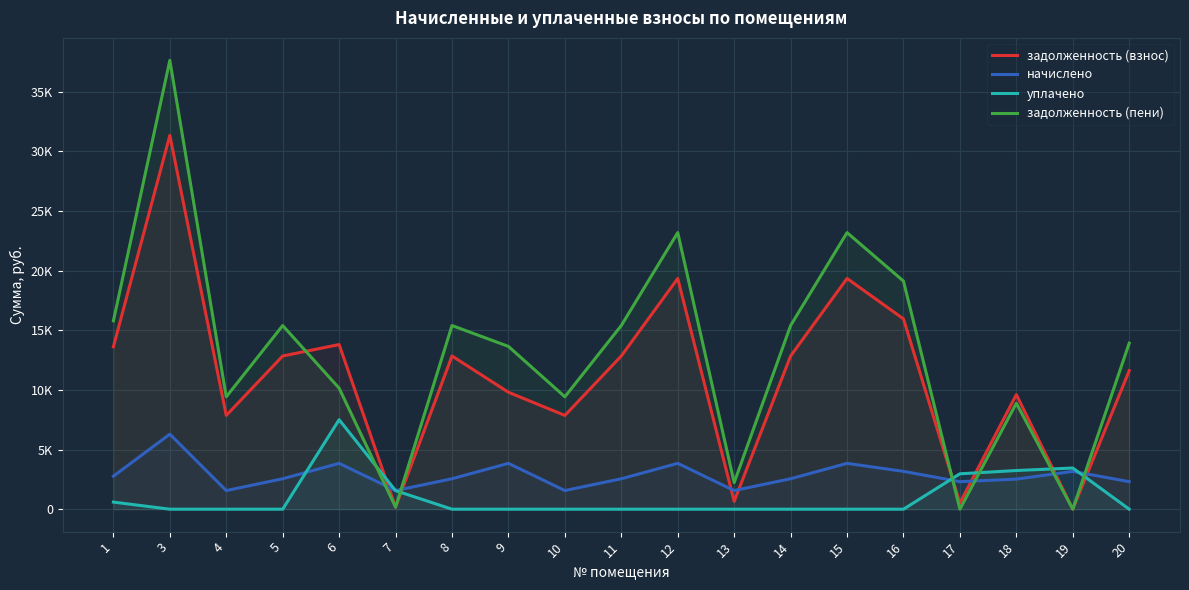

What is the value of the начислено point at the 3rd from the left?

1561.5